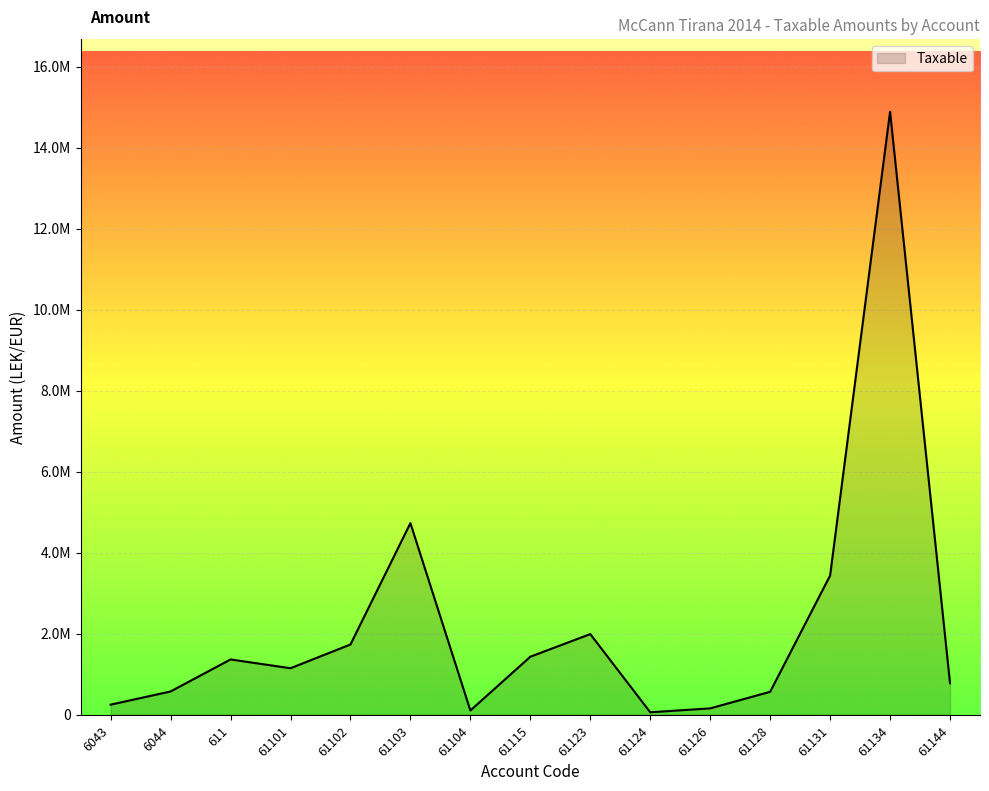

Is this an area chart (filled region under the line)?

Yes